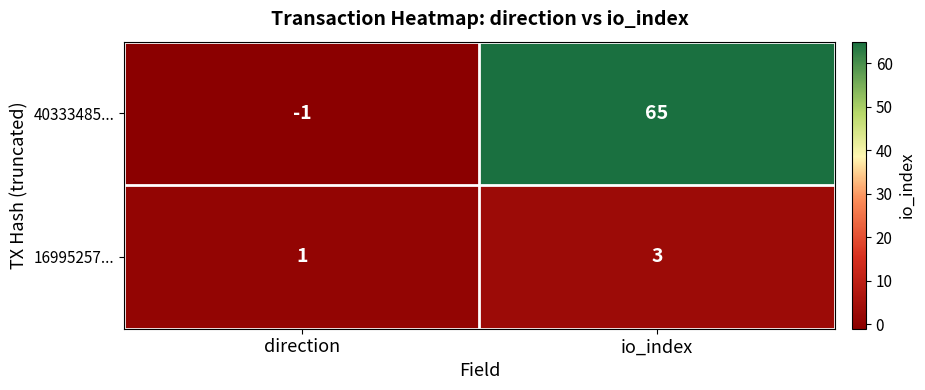

What is the difference between the 40333485... values at direction and io_index?

66